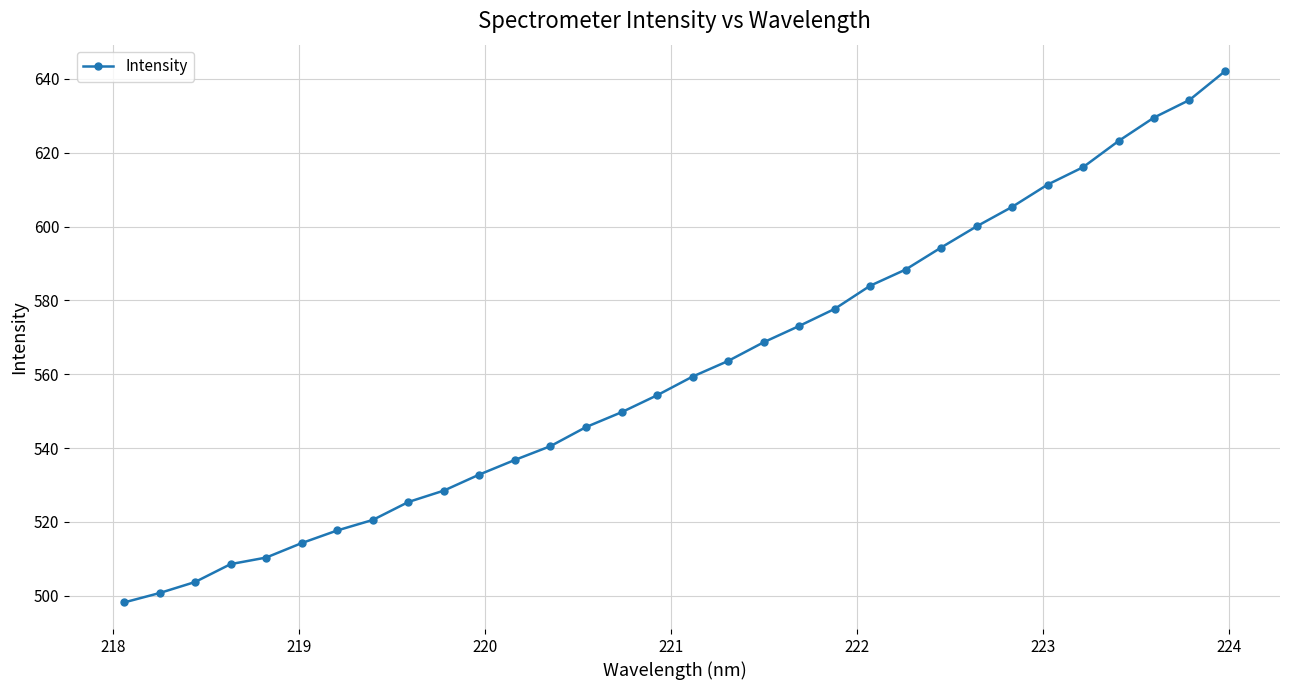

What is the minimum value shown in the chart?

498.2